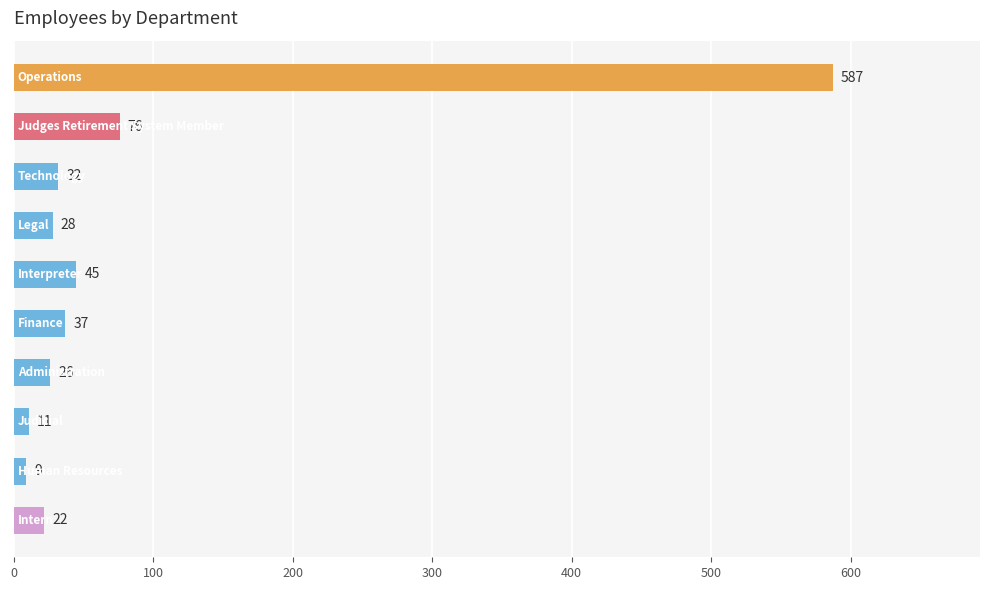

How many distinct data groups are displayed?

1